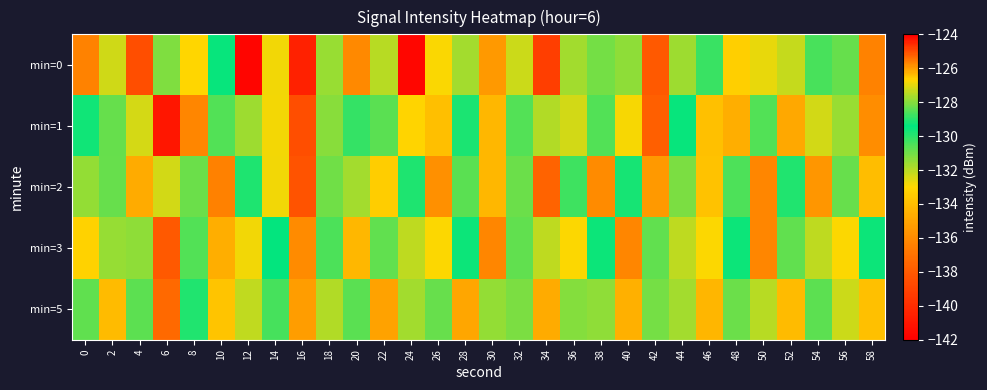

What is the maximum value shown in the chart?

-124.1